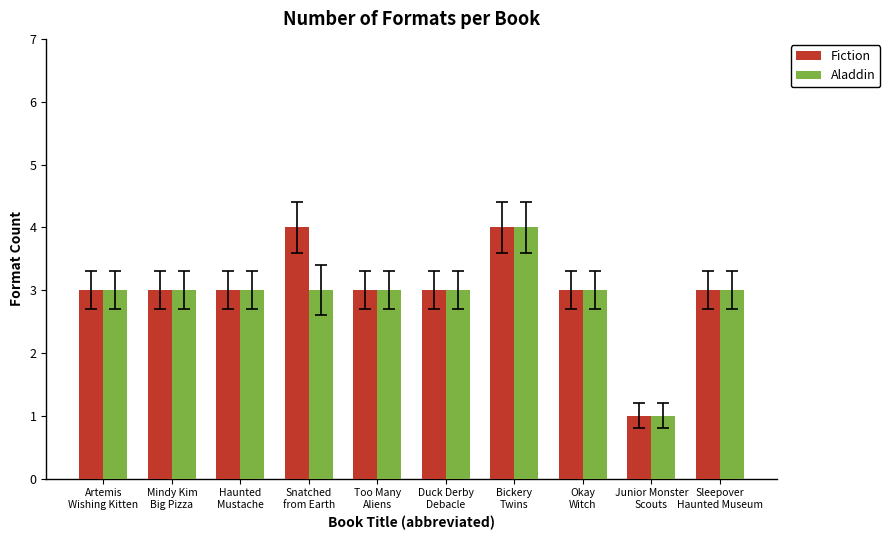

At how many categories does at least one series exceed 2?

9